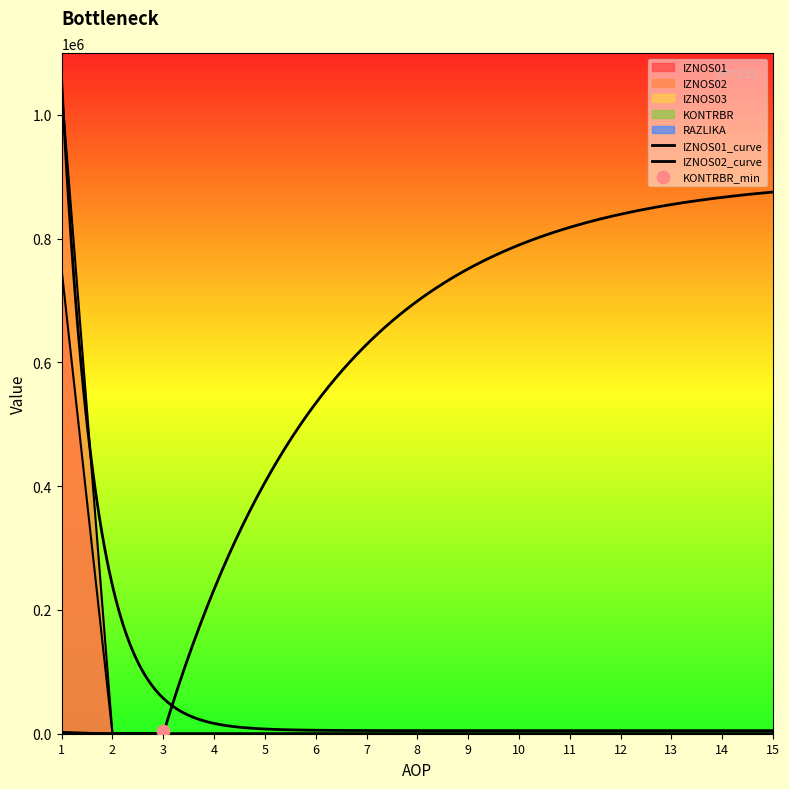

Which series reaches the minimum Y coordinate?

IZNOS01